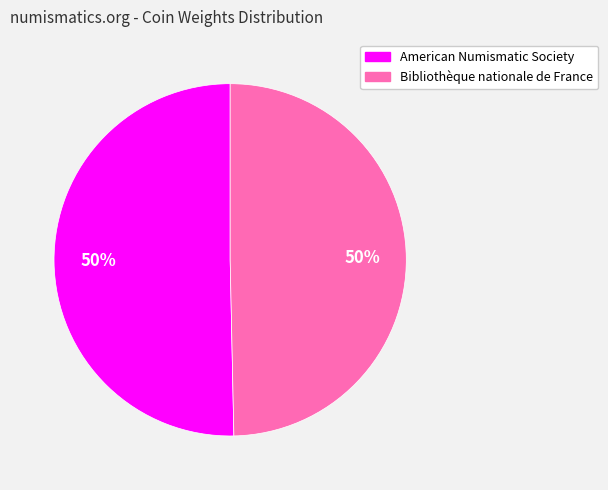

To the nearest percent, what is the combined percentage of American Numismatic Society and Bibliothèque nationale de France?

100%